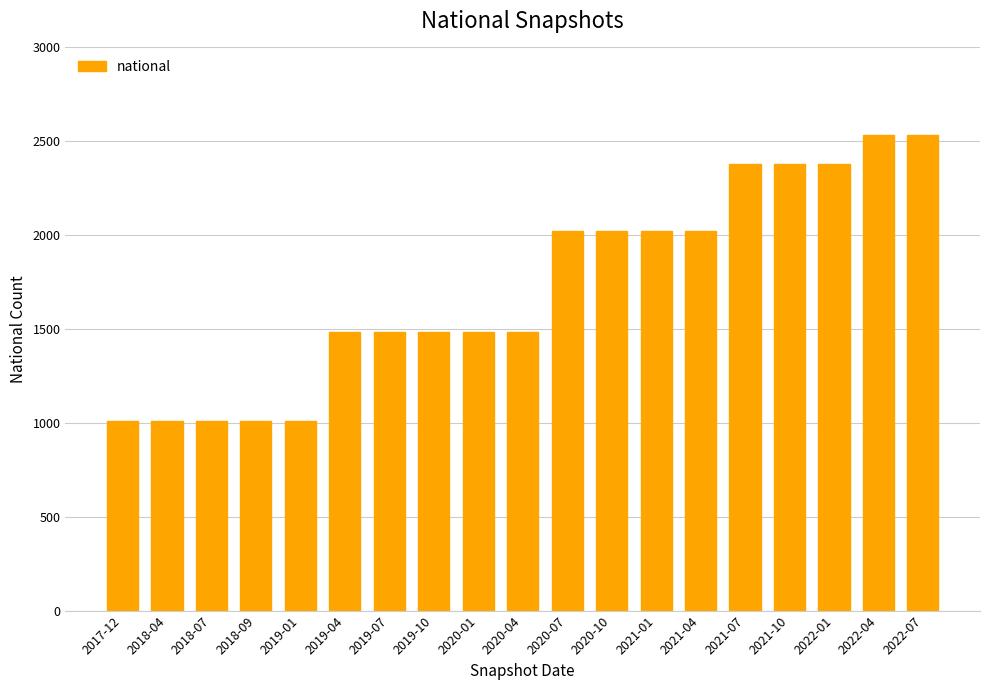

The chart shows a value of 1008 at 2018-07. True or false?

True